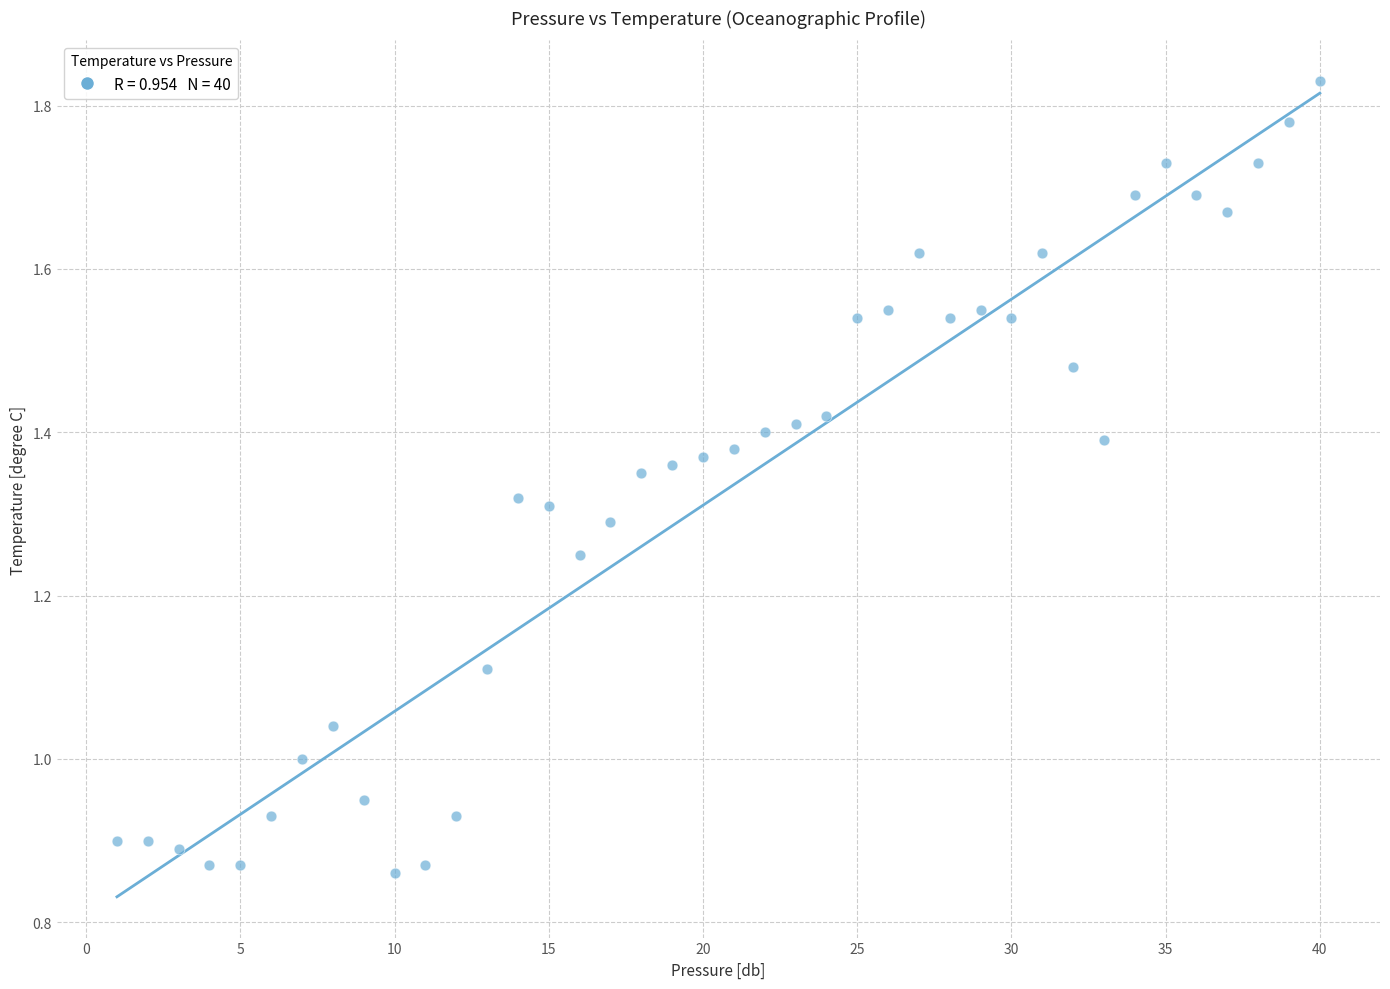

What is the range of X values (max minus min)?

39.0